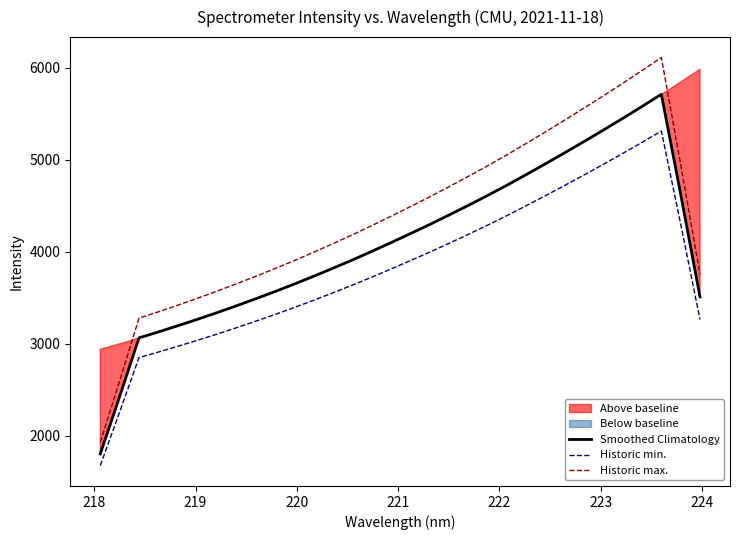

What is the minimum value for Historic min.?

1673.5